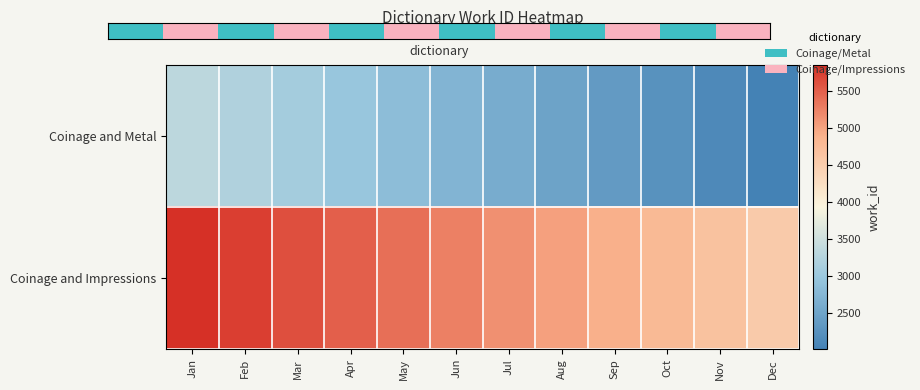

Rank the series at Feb from highest to lowest value.

Coinage and Impressions, Coinage and Metal